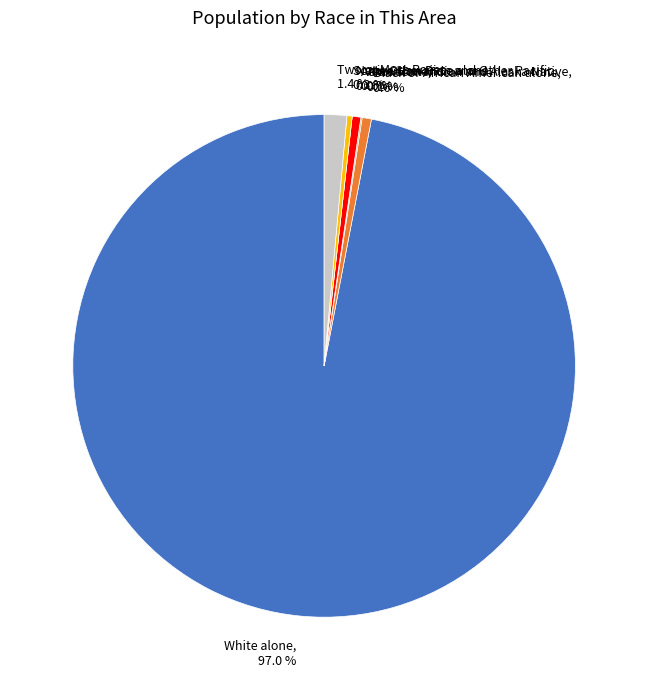

Approximately how many times larger is the value at Some Other Race alone compared to American Indian and Alaska Native?

4.2